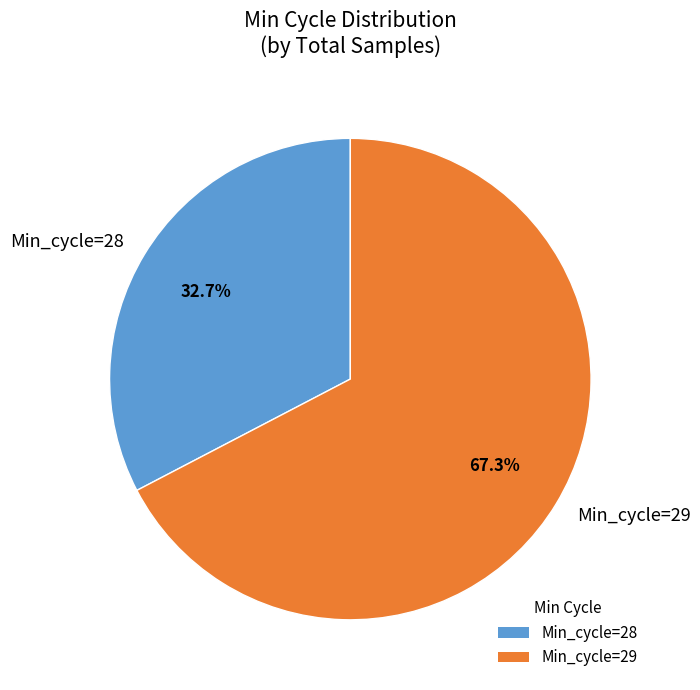

How many segments does this pie chart have?

2